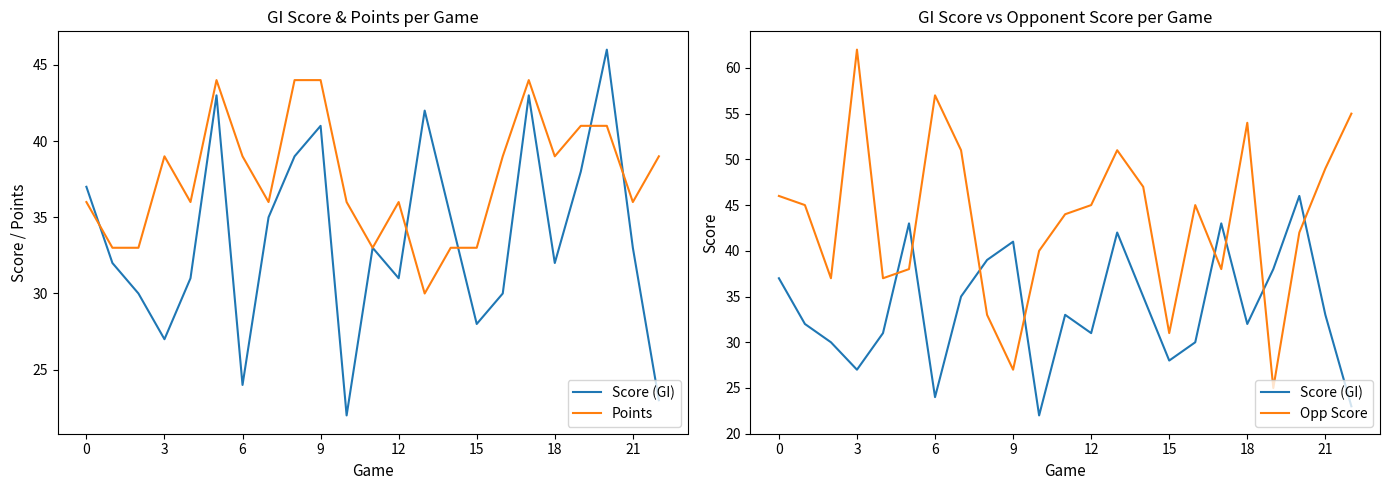

Rank the series at 6 from lowest to highest value.

Score (GI), Points, Opp Score